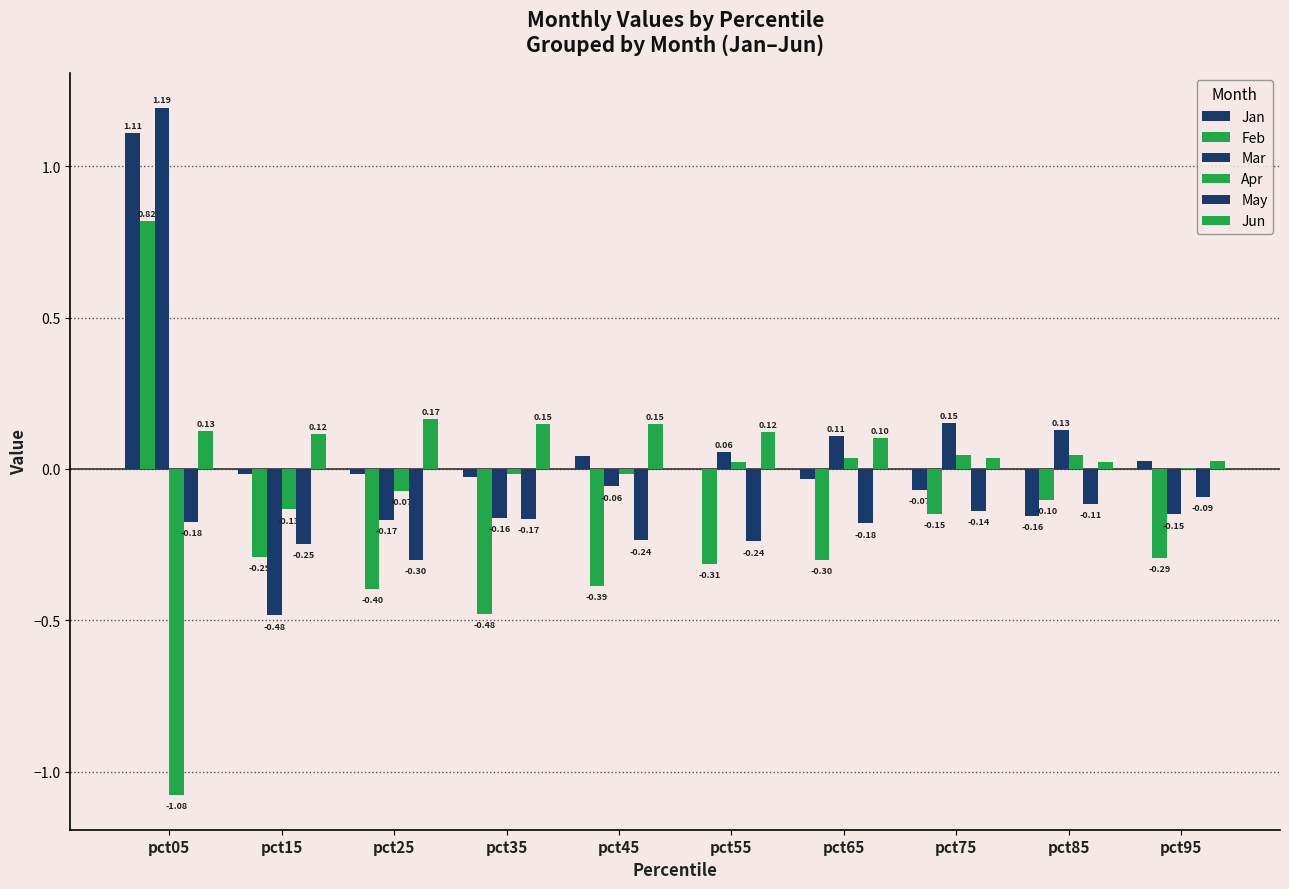

List the series in order of their peak value, lowest first.

May, Apr, Jun, Feb, Jan, Mar